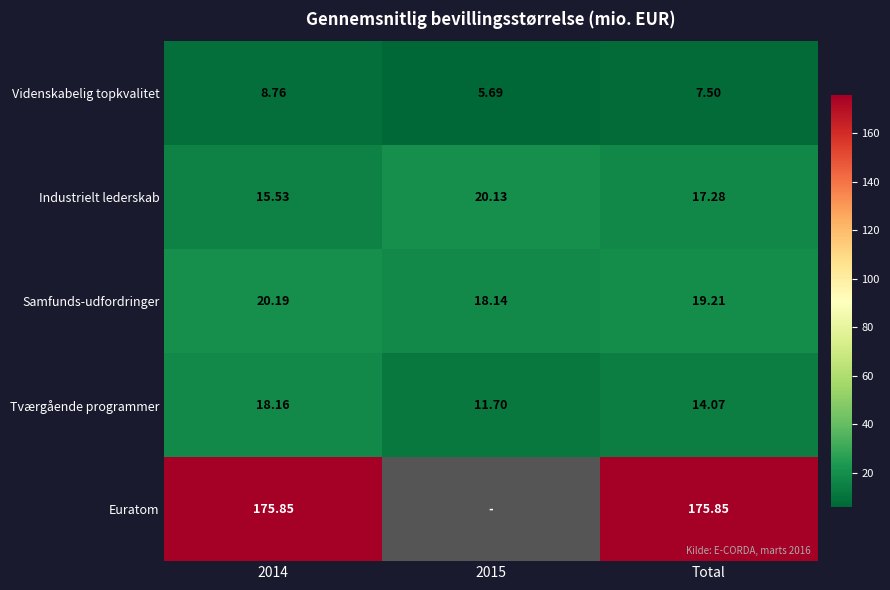

At which label is Tværgående programmer closest to 14?

Total